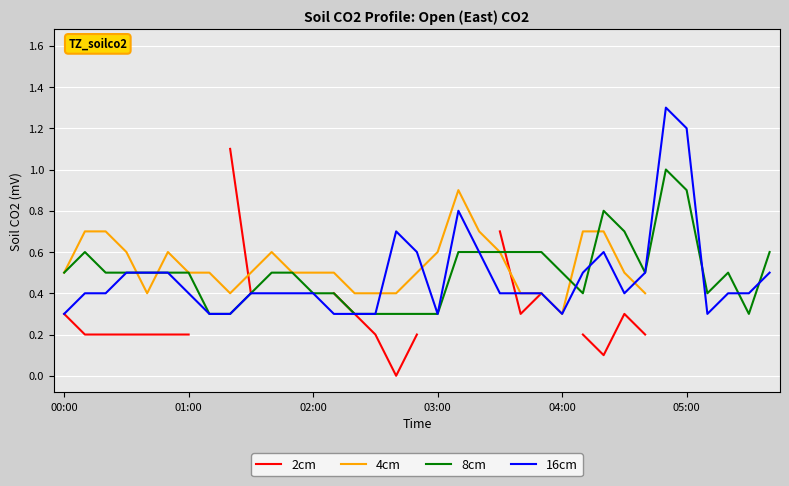

True or false: 4cm has a value of 0.5 at 19.

False